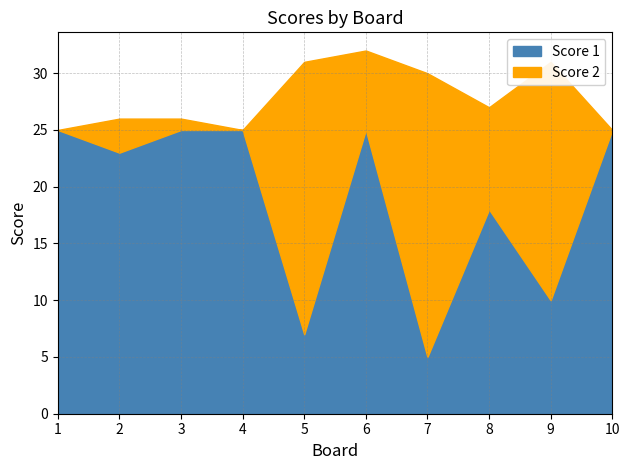

What is the value of the Score 1 point at the 2nd from the left?

23